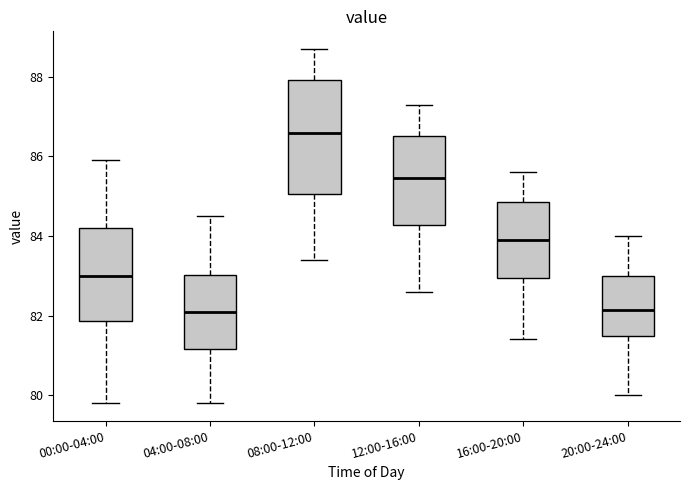

Which box is the tallest, from its lower edge to its upper edge?

08:00-12:00